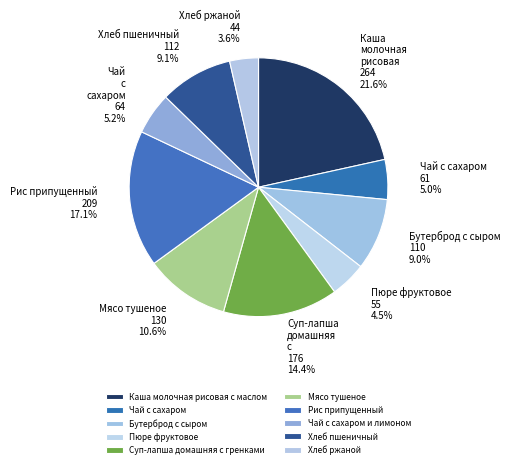

To the nearest percent, what is the difference between the largest and smallest slice percentages?

18%